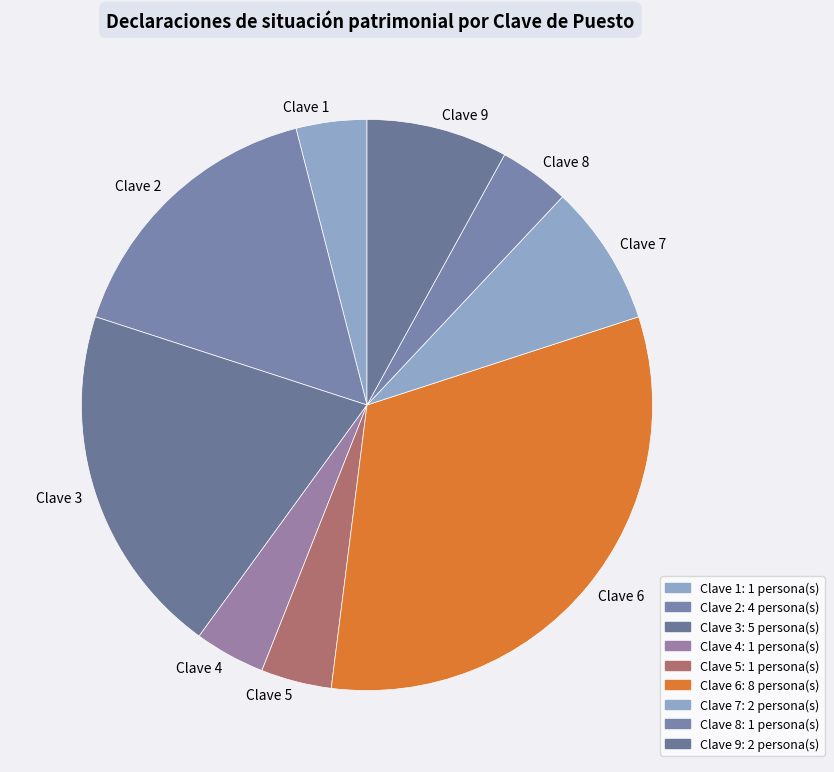

The Clave 7 slice represents 8% of the pie. True or false?

True